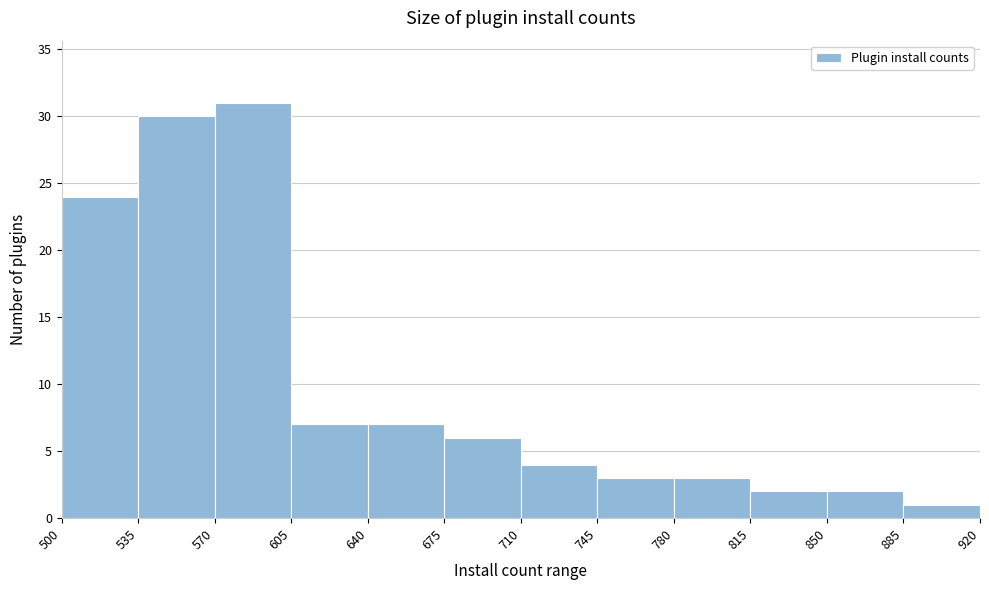

Reading left to right, list every bar in this chart as the range it spans on the x-axis followed by its height. The values are not printed on the chart, so give them approximately, as read against the axis.

500 to 535: 24
535 to 570: 30
570 to 605: 31
605 to 640: 7
640 to 675: 7
675 to 710: 6
710 to 745: 4
745 to 780: 3
780 to 815: 3
815 to 850: 2
850 to 885: 2
885 to 920: 1